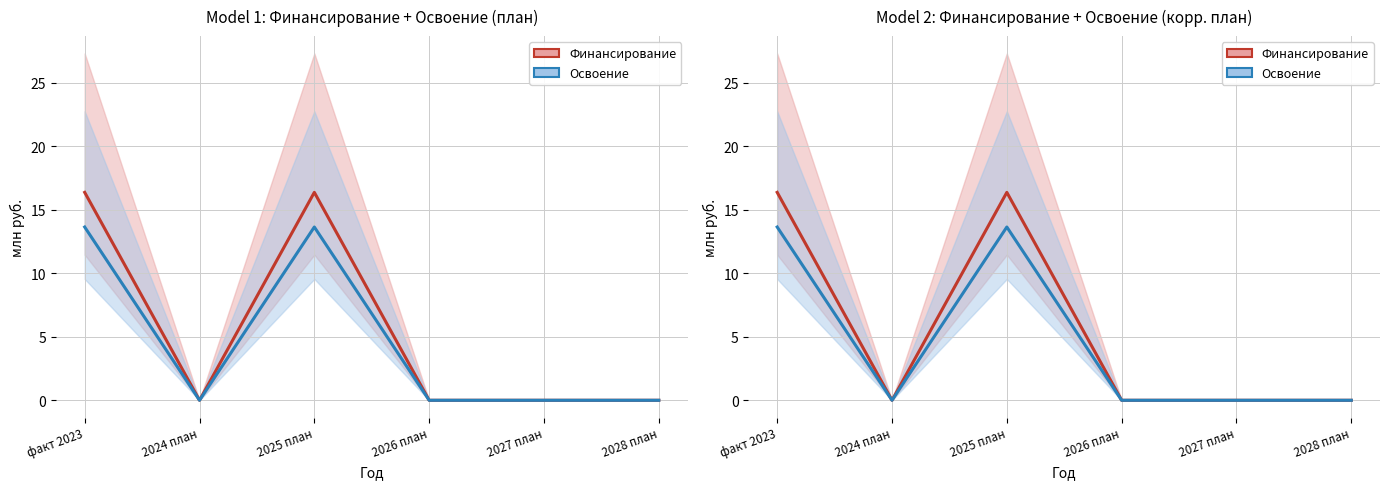

Reading right to left, extract all data points from this chart.

Финансирование (план): 2028 план=0.0	2027 план=0.0	2026 план=0.0	2025 план=16.4	2024 план=0.0	факт 2023=16.4
Освоение (план): 2028 план=0.0	2027 план=0.0	2026 план=0.0	2025 план=13.6	2024 план=0.0	факт 2023=13.6